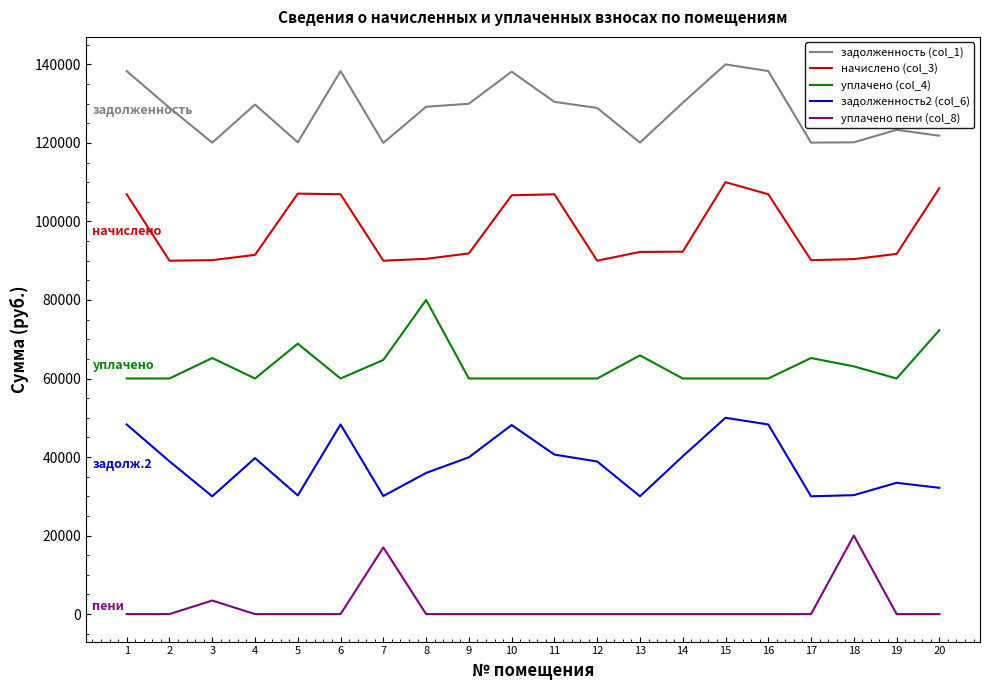

List the series in order of their peak value, lowest first.

уплачено пени (col_8), задолженность2 (col_6), уплачено (col_4), начислено (col_3), задолженность (col_1)